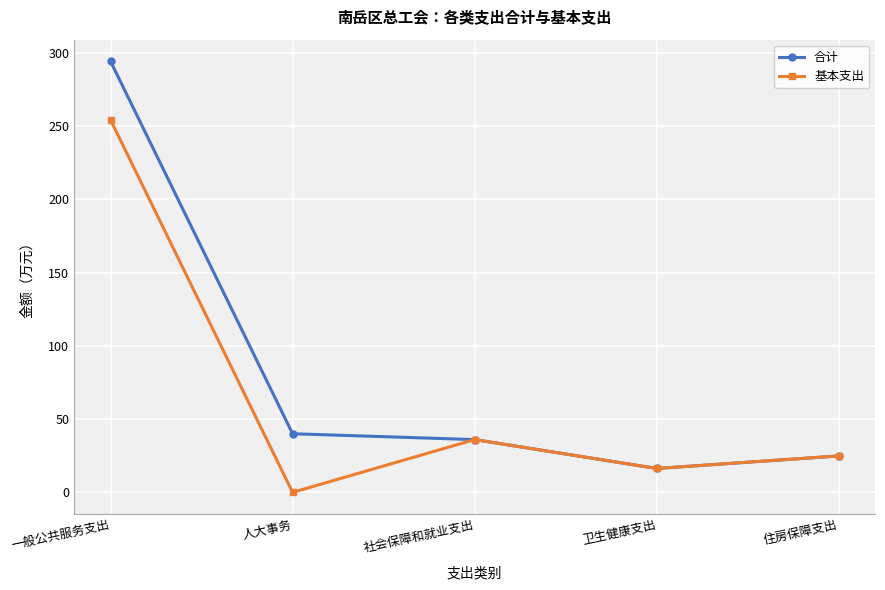

What is the difference between the maximum and minimum values in the 合计 series?

277.9